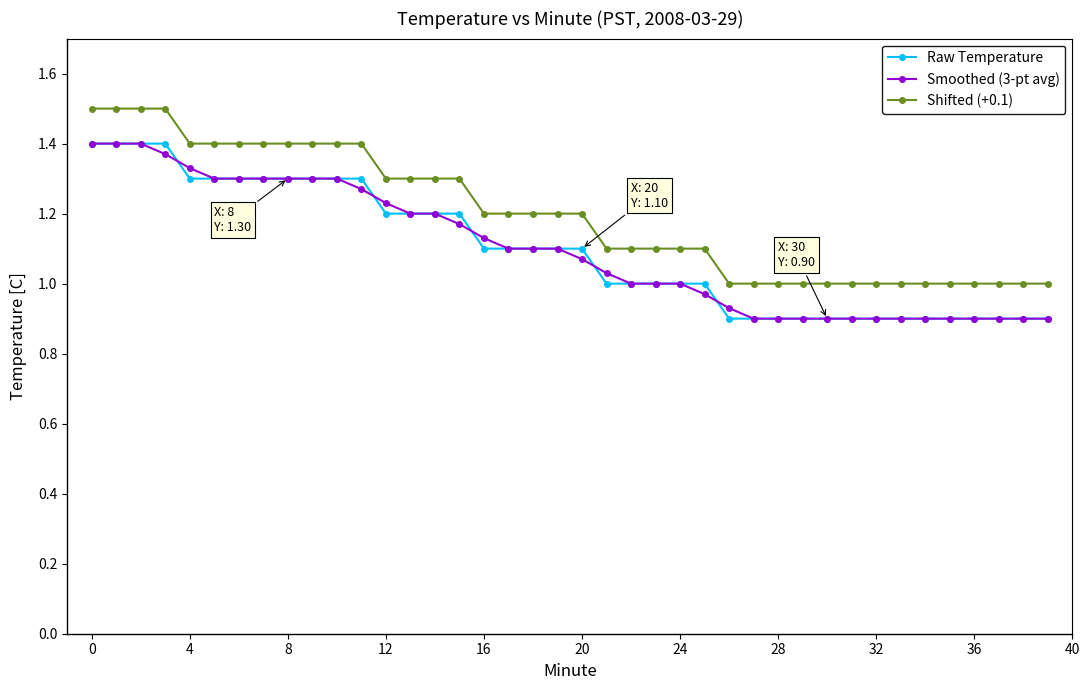

True or false: Smoothed (3-pt avg) and Shifted (+0.1) intersect in this chart.

False